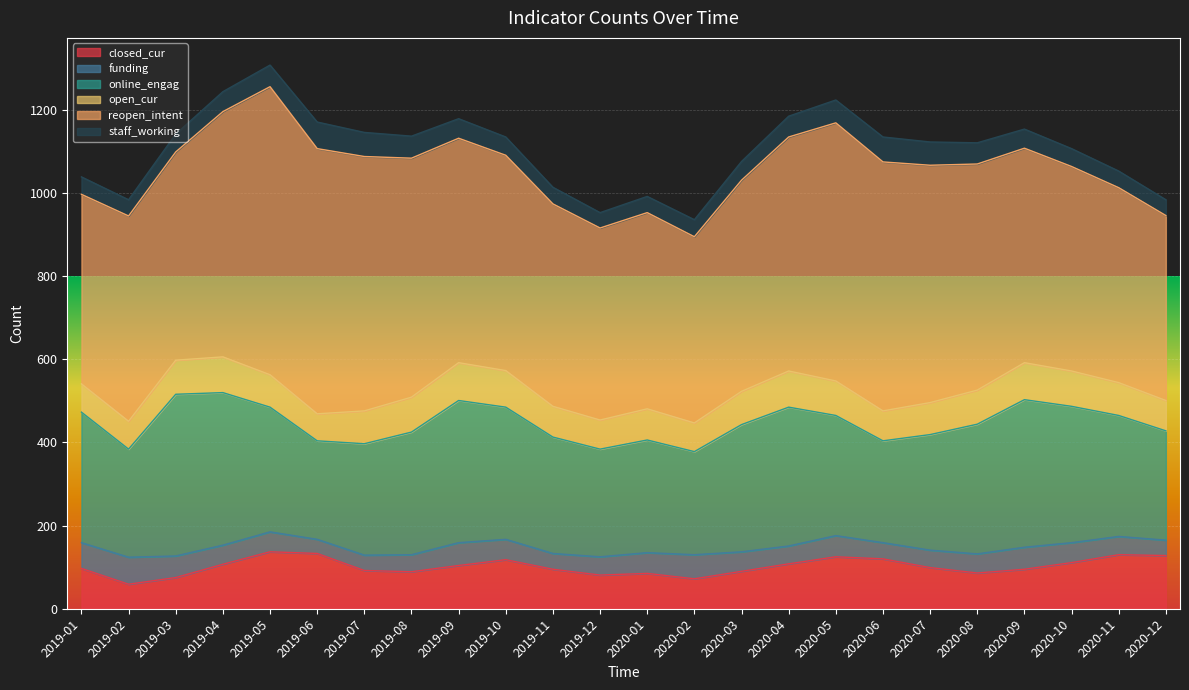

Rank the categories by staff_working value from highest to lowest.

2019-06, 2020-06, 2019-07, 2020-07, 2020-05, 2019-08, 2019-05, 2020-08, 2020-04, 2019-04, 2019-09, 2020-09, 2020-03, 2019-10, 2019-03, 2020-10, 2019-01, 2020-02, 2019-11, 2020-11, 2019-02, 2020-01, 2020-12, 2019-12